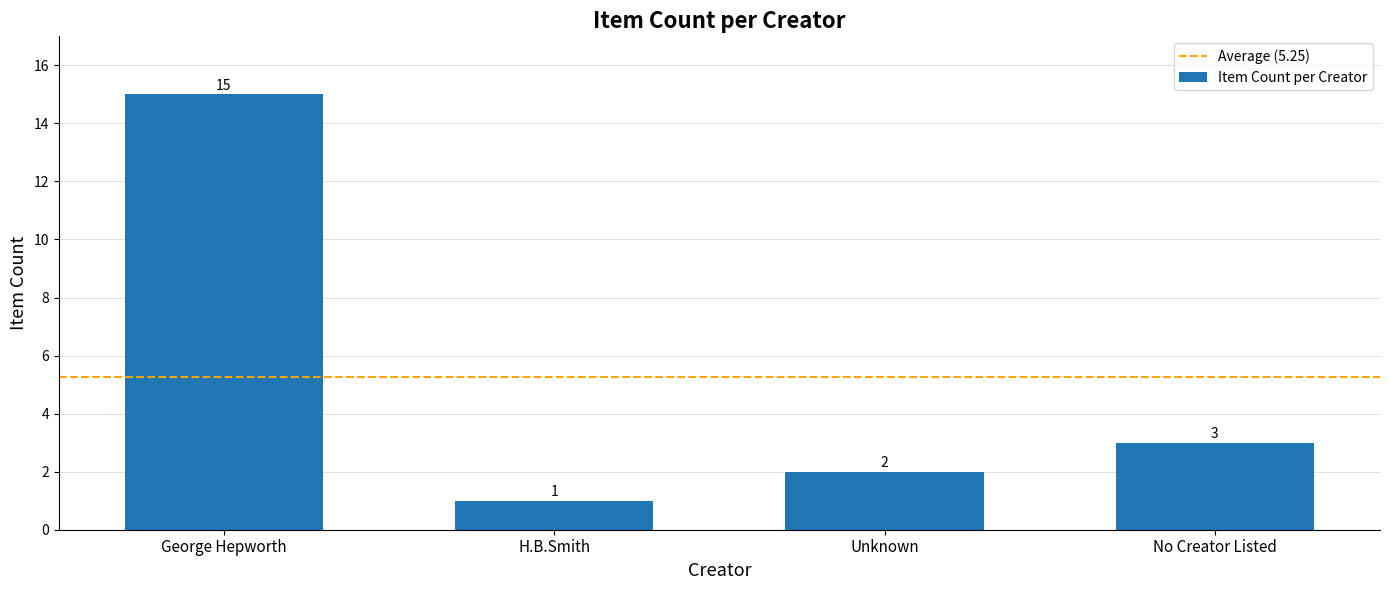

What is the maximum value shown in the chart?

15